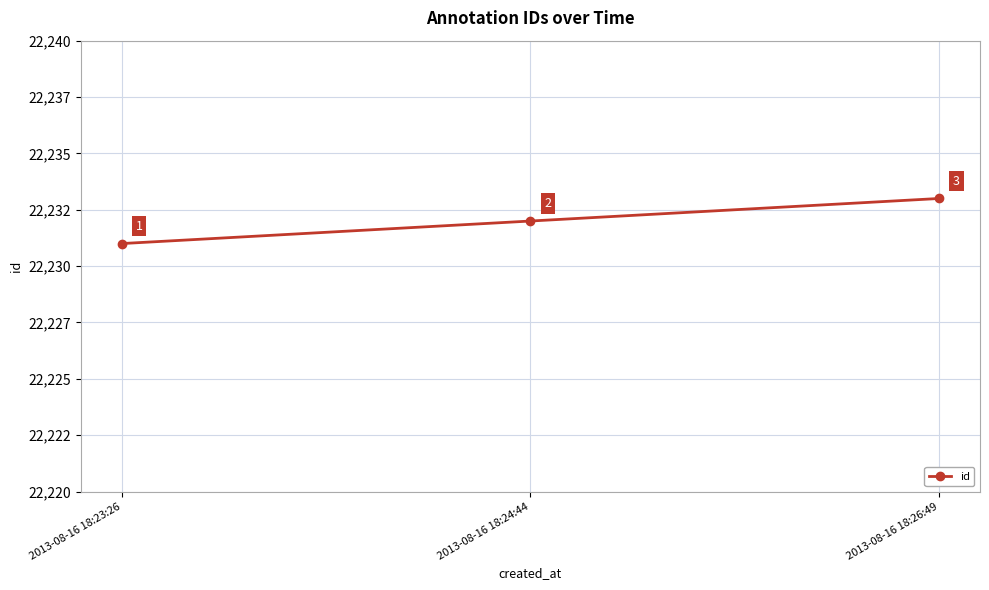

At which label is the value closest to 22232?

2013-08-16 18:24:44